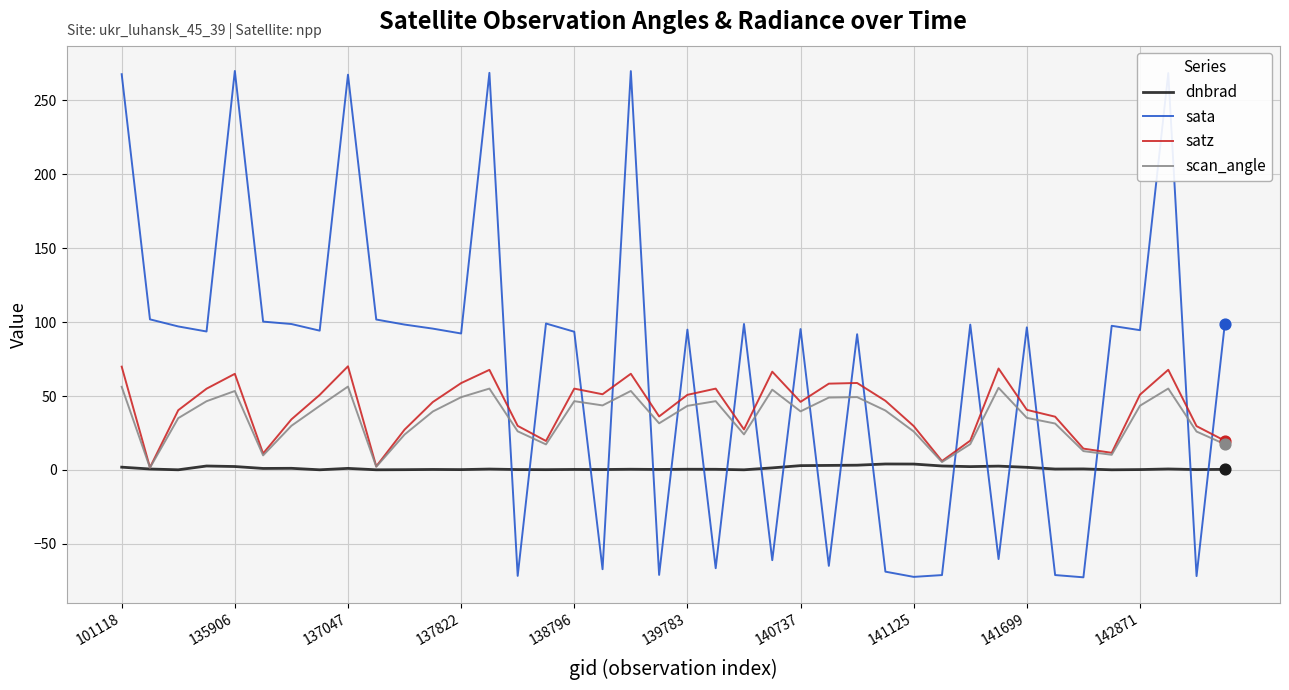

Which series has the largest range (max minus min)?

sata